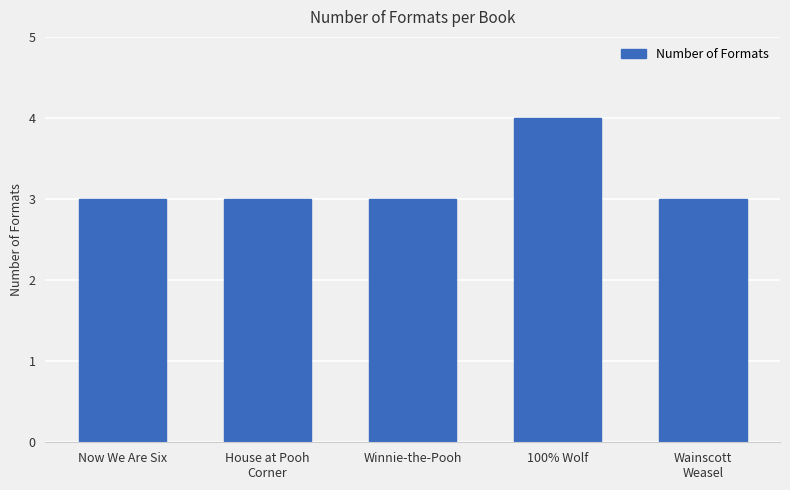

What is the value of the 3rd bar from the left?

3